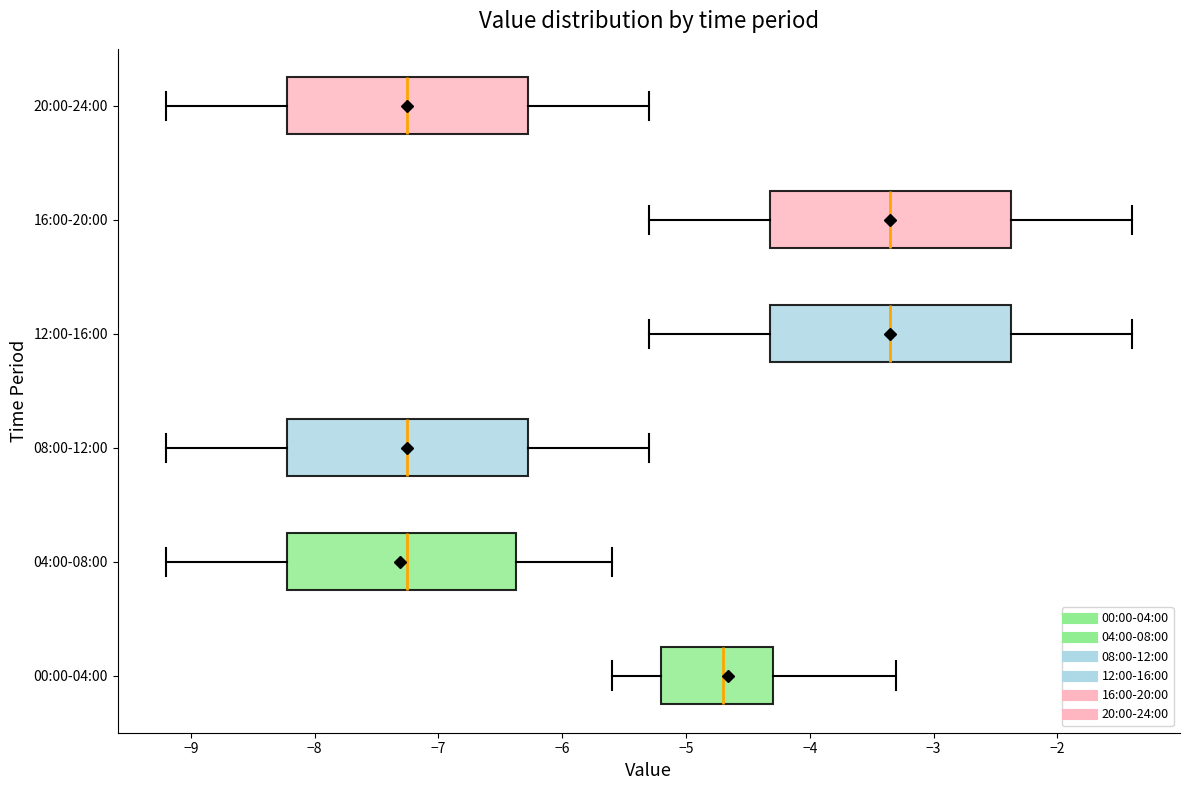

Where is the right edge of the box for 20:00-24:00 on the x-axis? The values are not printed on the chart, so give them approximately, as read against the axis.

-6.3